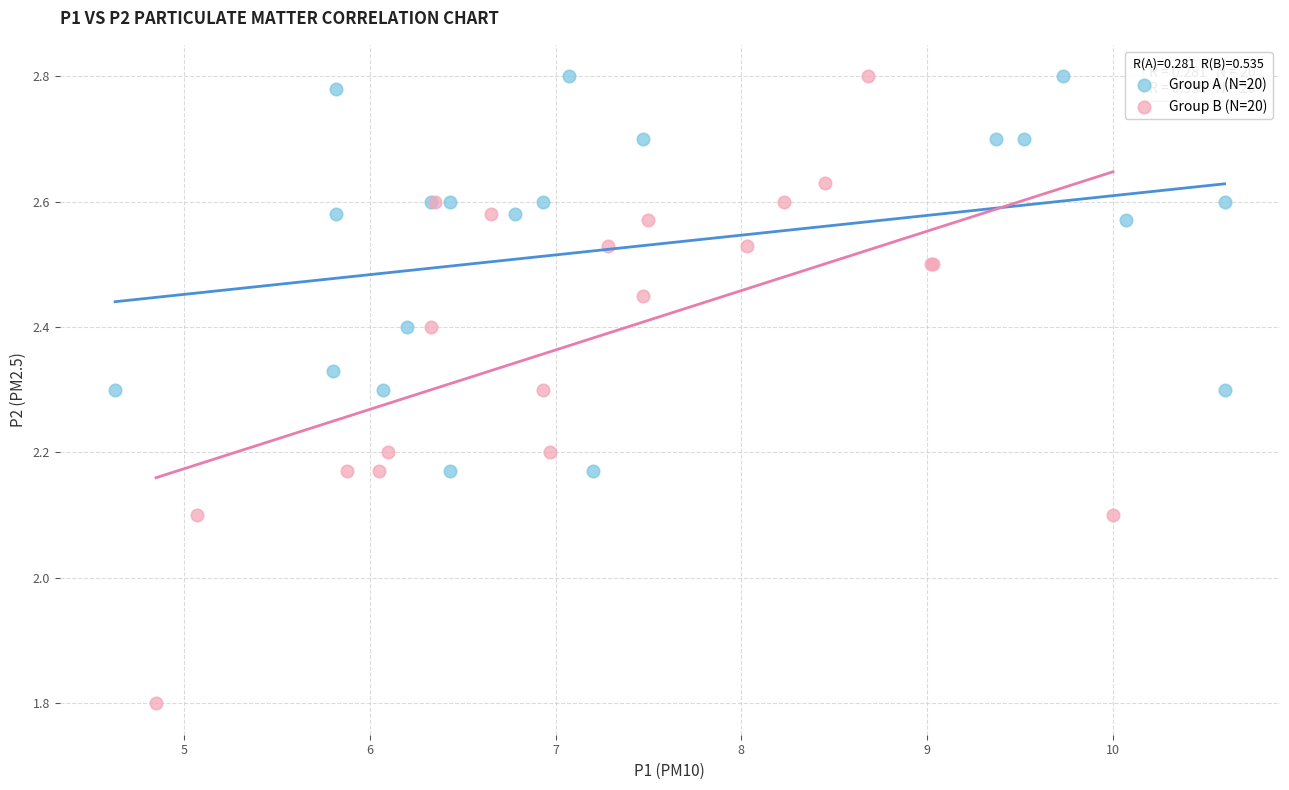

Which series has the widest spread of Y values?

Group B (N=20)